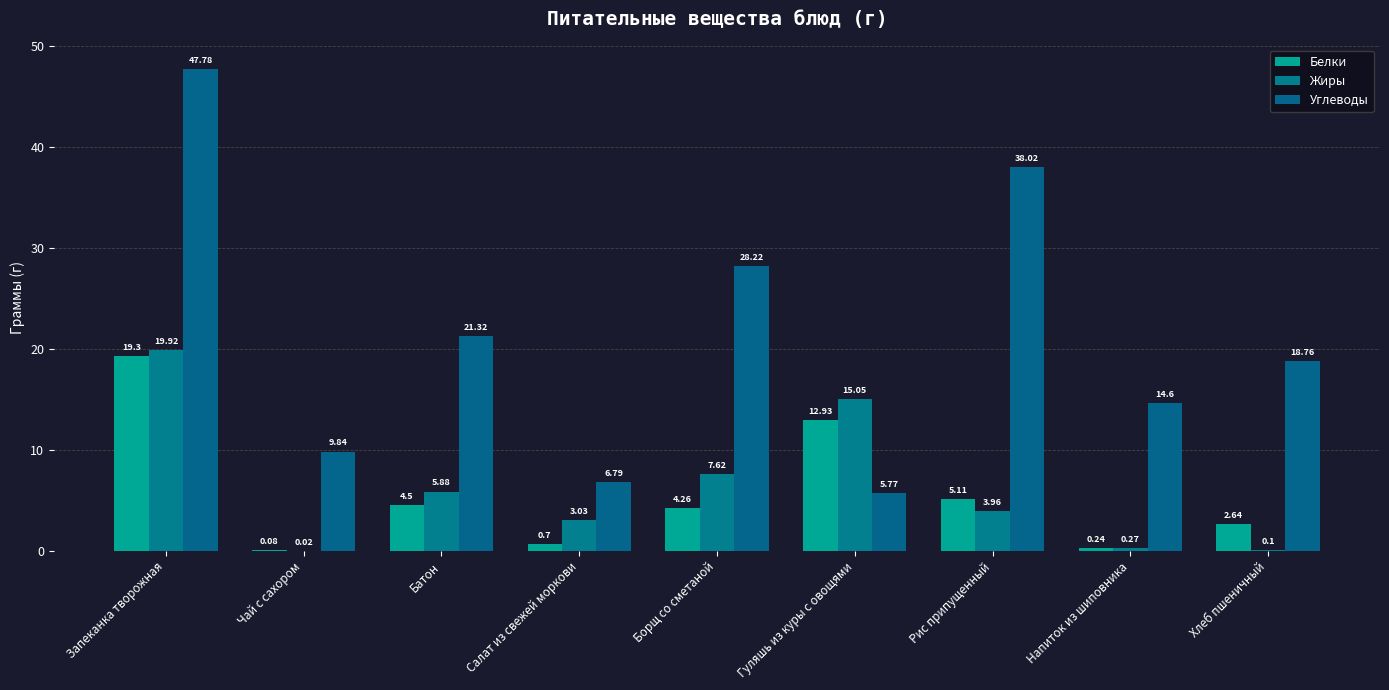

At which label does Белки reach its minimum?

Чай с сахором